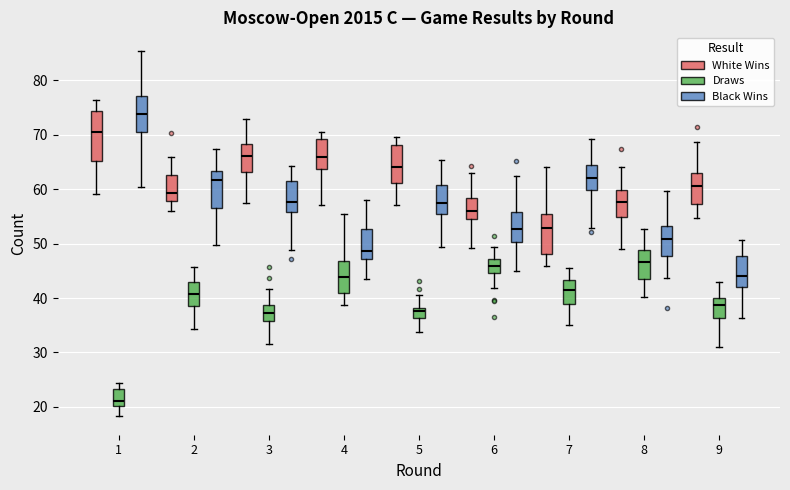

Reading left to right, transcribe this box plot: for each box, give where its median line is, the range the box spans, and where its two whiskers end, as read against the y-axis. The values are not printed on the chart, so give them approximately, as read against the axis.

1 (White Wins): median 71, box 65 to 74, whiskers 59 to 76
1 (Draws): median 21, box 20 to 23, whiskers 18 to 24
1 (Black Wins): median 74, box 70 to 77, whiskers 60 to 85
2 (White Wins): median 59, box 58 to 63, whiskers 56 to 66
2 (Draws): median 41, box 39 to 43, whiskers 34 to 46
2 (Black Wins): median 62, box 57 to 63, whiskers 50 to 67
3 (White Wins): median 66, box 63 to 68, whiskers 57 to 73
3 (Draws): median 37, box 36 to 39, whiskers 31 to 42
3 (Black Wins): median 58, box 56 to 62, whiskers 49 to 64
4 (White Wins): median 66, box 64 to 69, whiskers 57 to 71
4 (Draws): median 44, box 41 to 47, whiskers 39 to 55
4 (Black Wins): median 49, box 47 to 53, whiskers 44 to 58
5 (White Wins): median 64, box 61 to 68, whiskers 57 to 70
5 (Draws): median 38 (just below the box's upper edge), box 36 to 38, whiskers 34 to 41
5 (Black Wins): median 57, box 55 to 61, whiskers 49 to 65
6 (White Wins): median 56, box 55 to 58, whiskers 49 to 63
6 (Draws): median 46, box 45 to 47, whiskers 42 to 49
6 (Black Wins): median 53, box 50 to 56, whiskers 45 to 62
7 (White Wins): median 53, box 48 to 55, whiskers 46 to 64
7 (Draws): median 41, box 39 to 43, whiskers 35 to 46
7 (Black Wins): median 62, box 60 to 64, whiskers 53 to 69
8 (White Wins): median 58, box 55 to 60, whiskers 49 to 64
8 (Draws): median 47, box 44 to 49, whiskers 40 to 53
8 (Black Wins): median 51, box 48 to 53, whiskers 44 to 60
9 (White Wins): median 61, box 57 to 63, whiskers 55 to 69
9 (Draws): median 39, box 36 to 40, whiskers 31 to 43
9 (Black Wins): median 44, box 42 to 48, whiskers 36 to 51